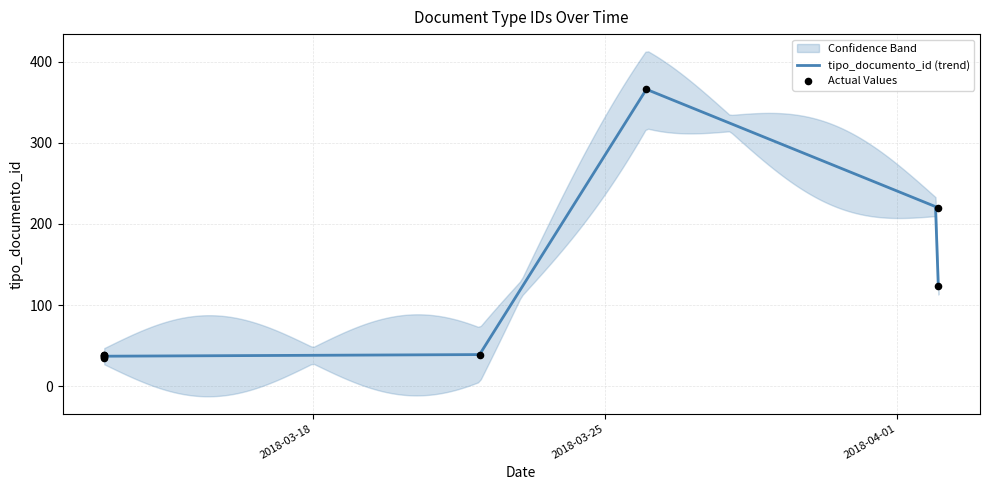

Between 2018-03-13 and 2018-03-22, which is larger?

2018-03-22